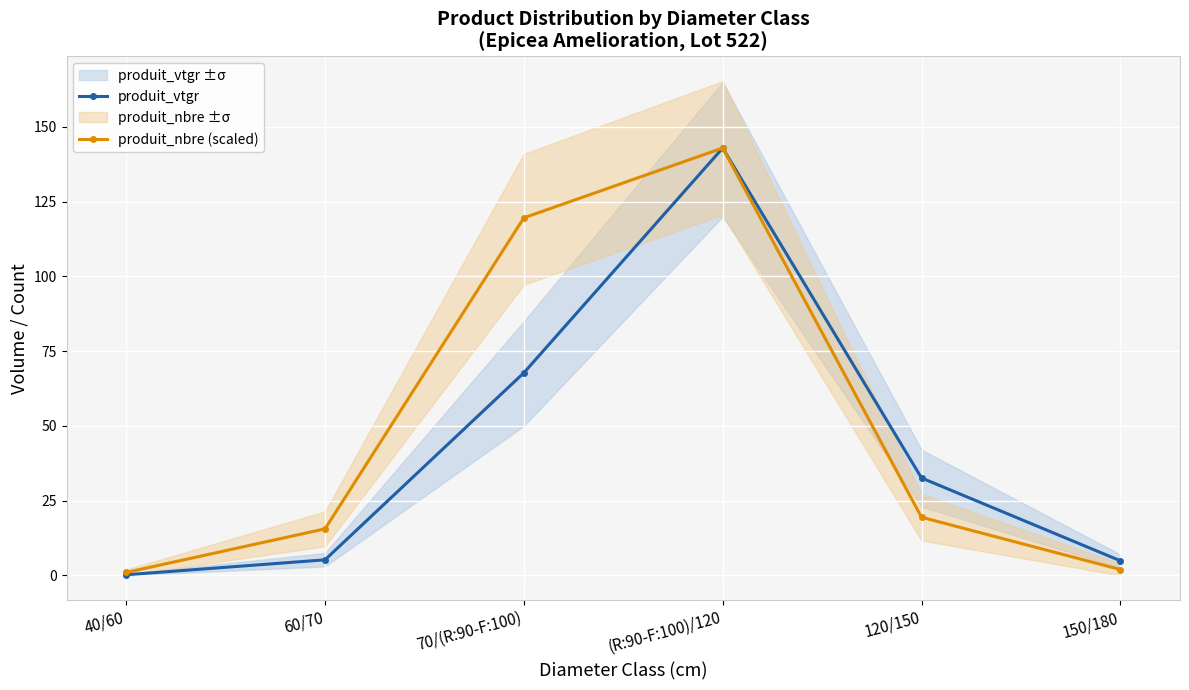

What position from the left is 40/60?

1